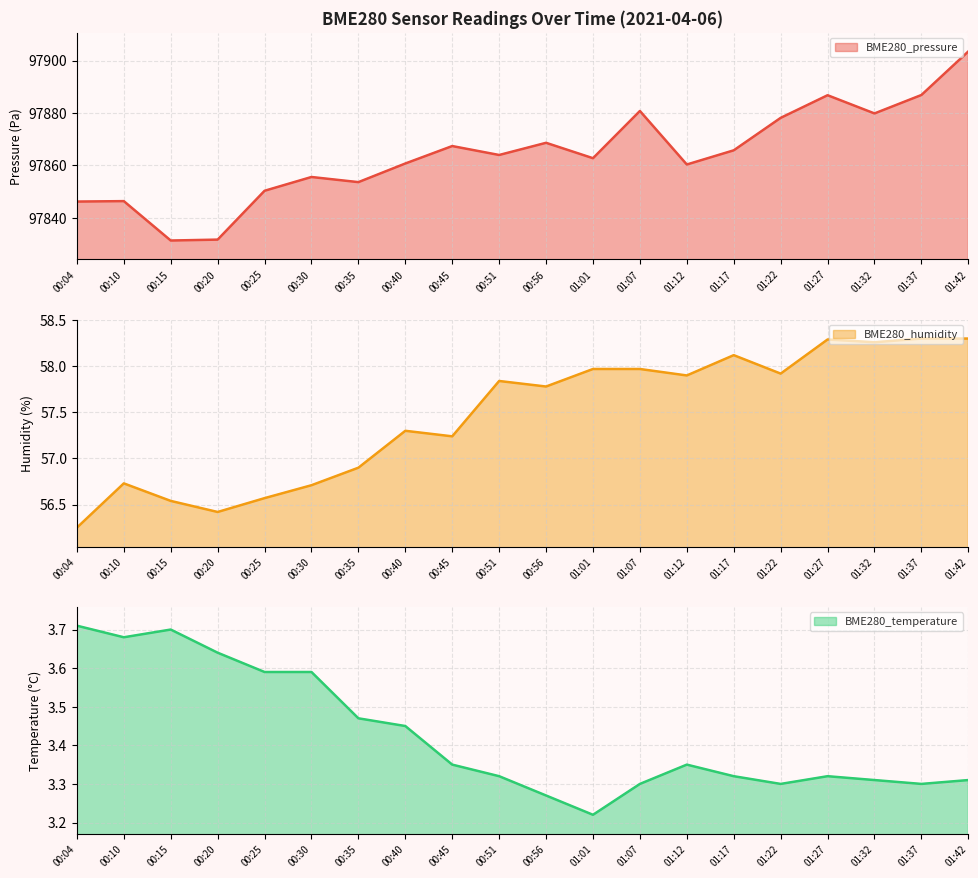

What is the difference between the BME280_pressure values at 01:42 and 00:56?

34.9